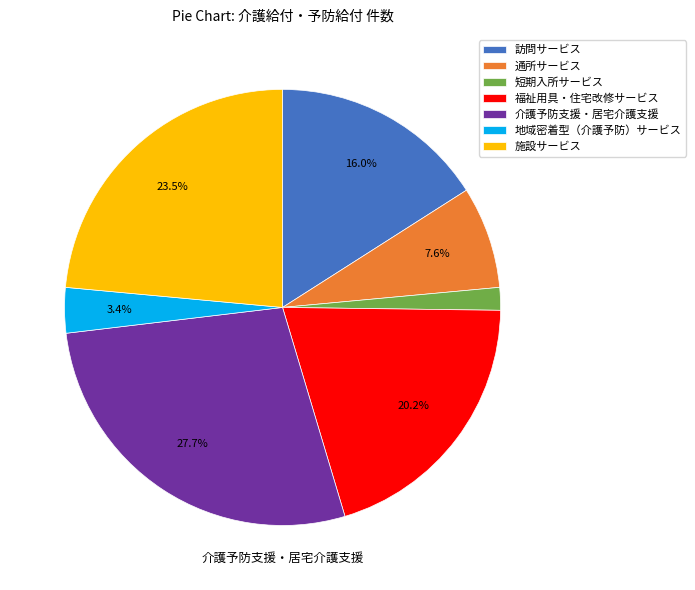

What percentage is NOT represented by 福祉用具・住宅改修サービス?

79.8%